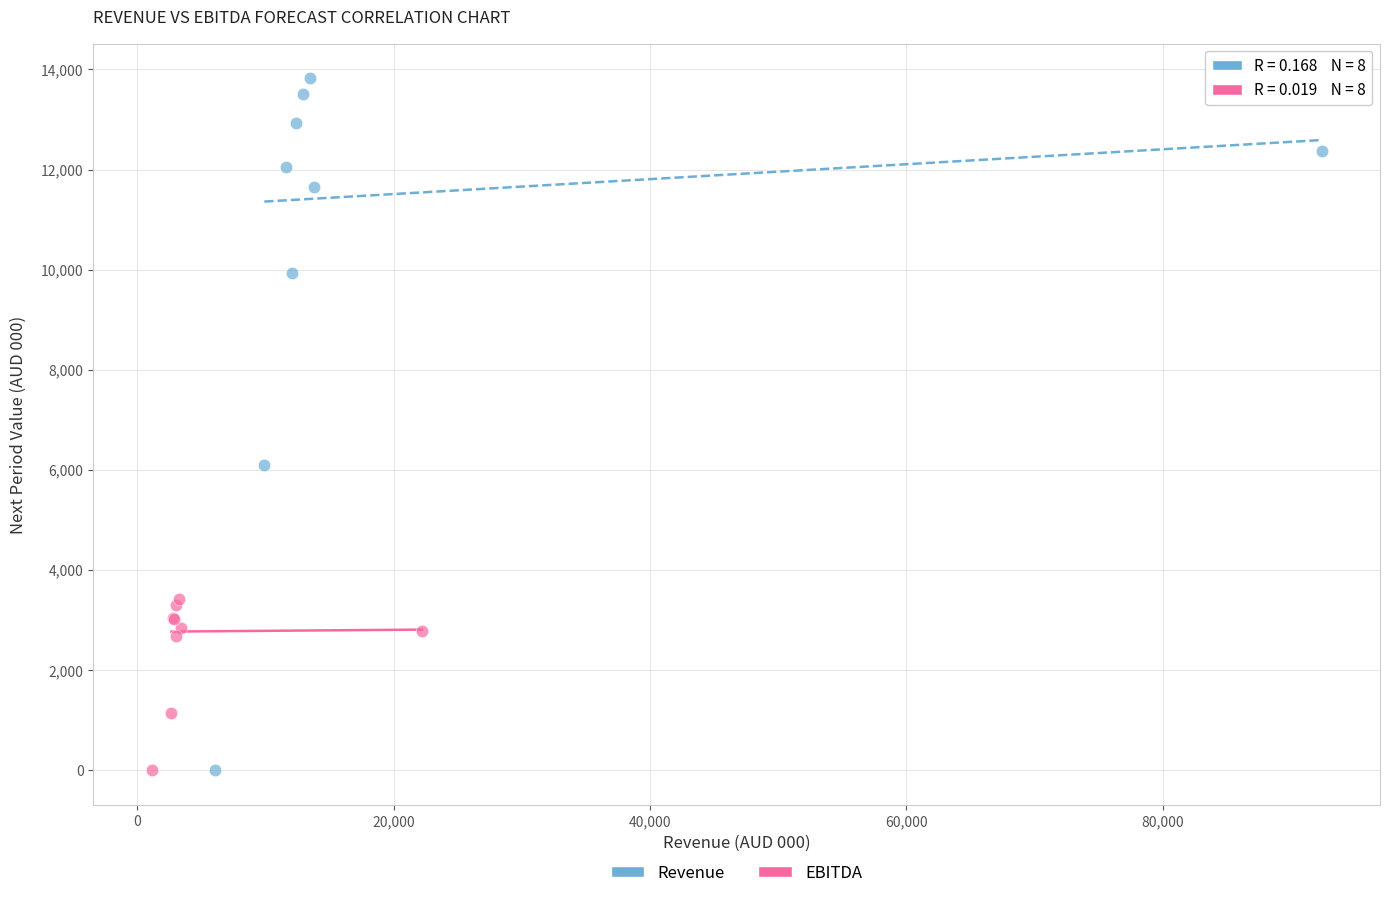

Which series reaches the maximum Y coordinate?

Revenue